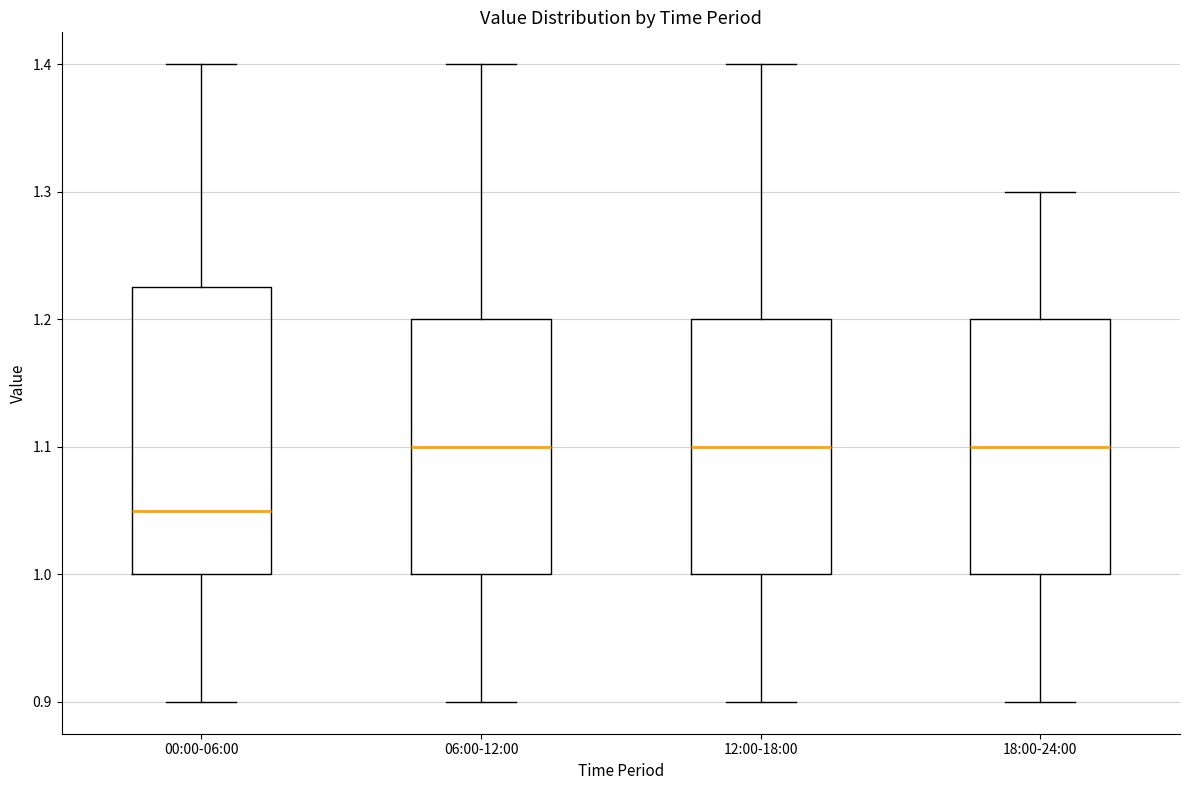

Comparing the boxes themselves (not the whiskers), which one is the tallest?

00:00-06:00